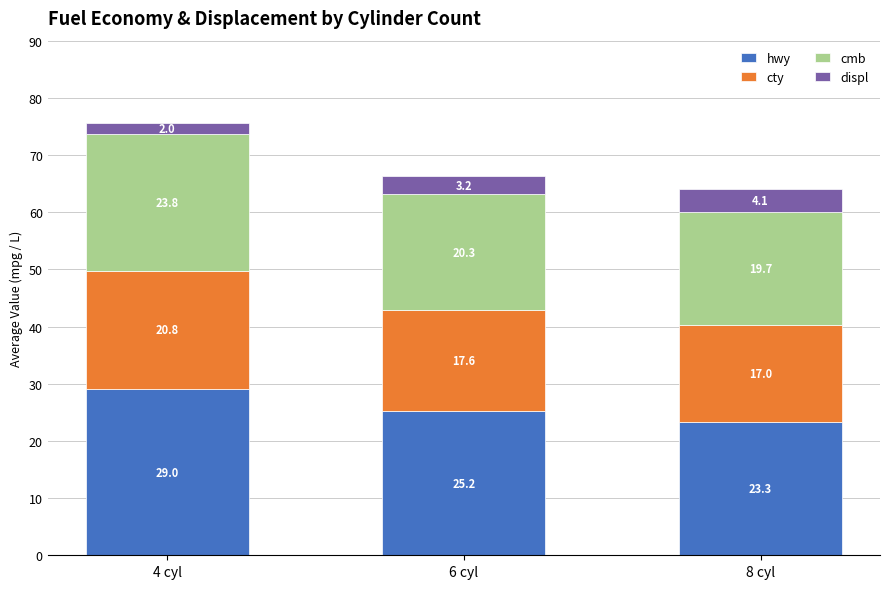

Reading right to left, what are the values for hwy?

8 cyl=23.3	6 cyl=25.2	4 cyl=29.0